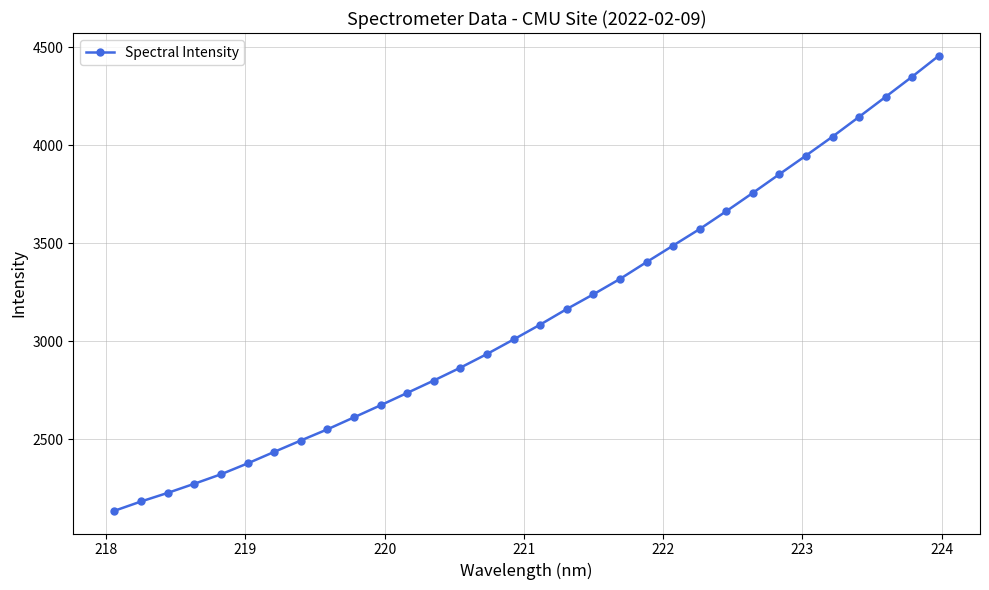

What is the minimum value shown in the chart?

2134.3